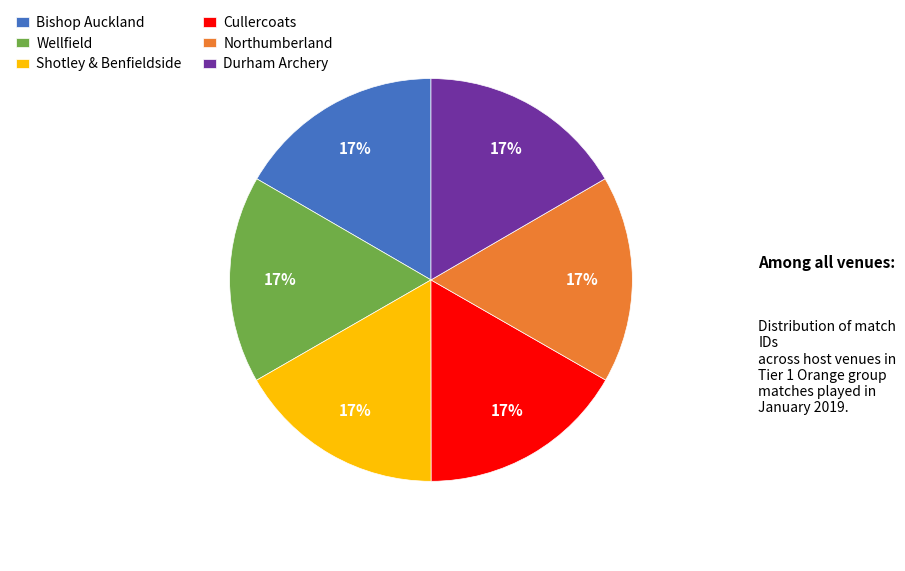

Is there a majority slice in this chart?

No